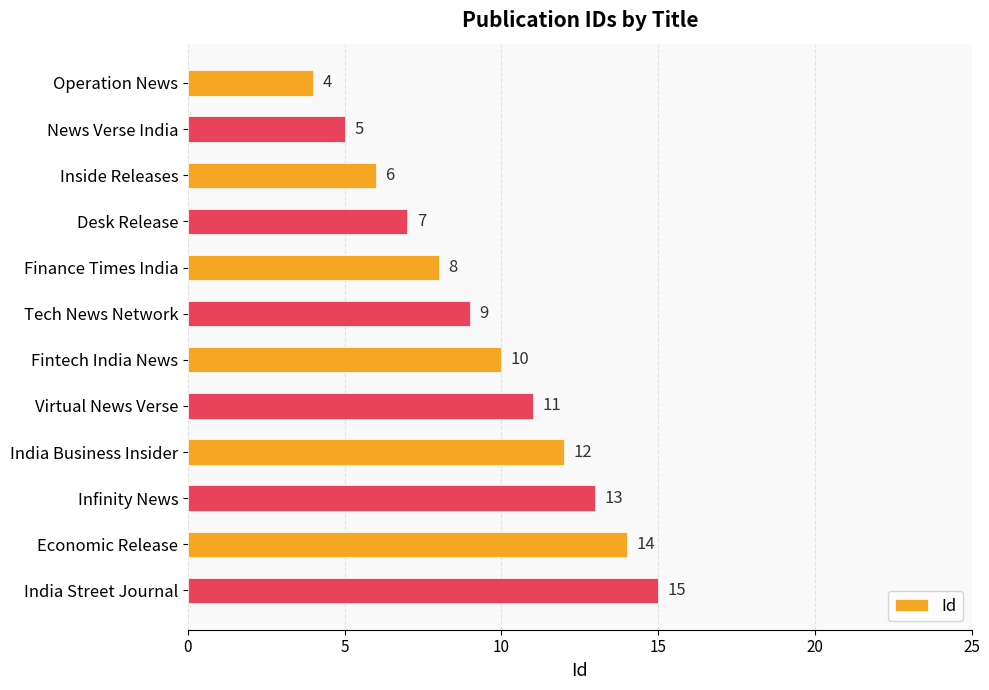

How many distinct data groups are displayed?

1